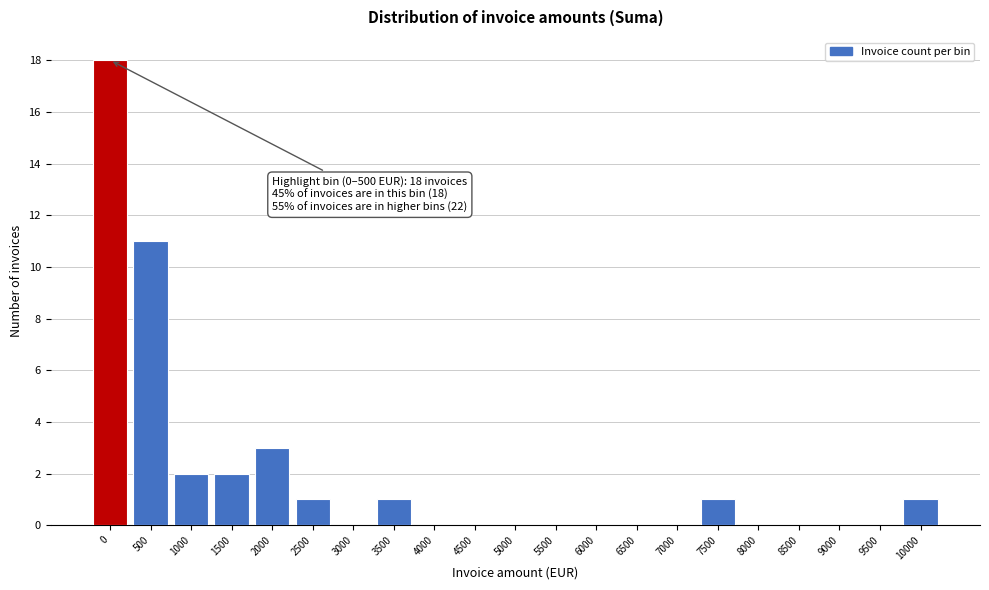

Reading left to right, what are all the values shown in this chart?

0=18	500=11	1000=2	1500=2	2000=3	2500=1	3000=0	3500=1	4000=0	4500=0	5000=0	5500=0	6000=0	6500=0	7000=0	7500=1	8000=0	8500=0	9000=0	9500=0	10000=1